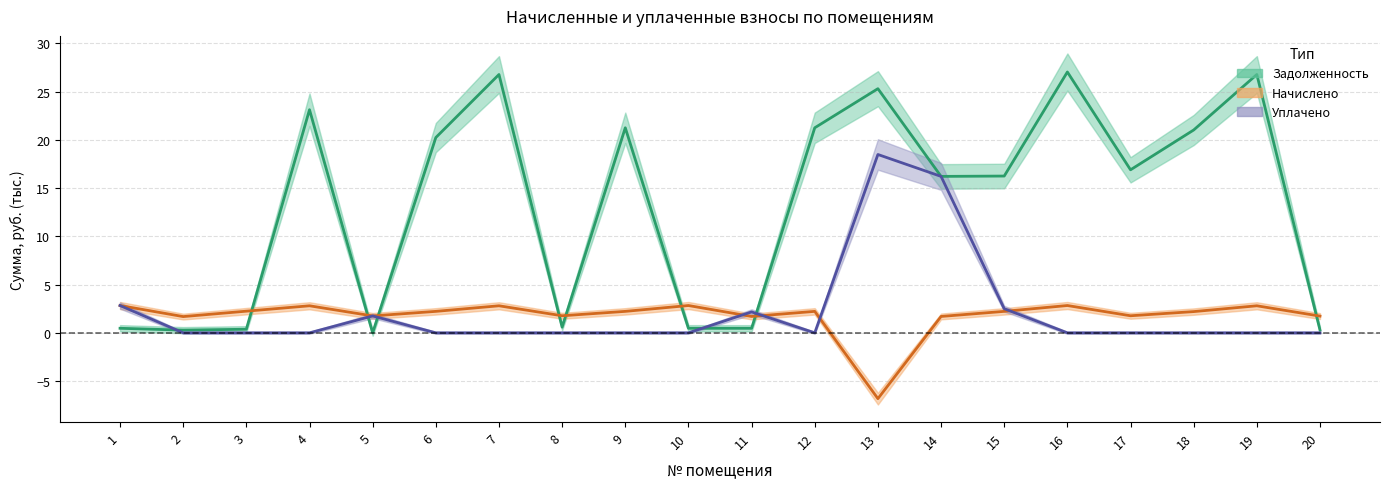

What is the minimum value shown in the chart?

-6.8